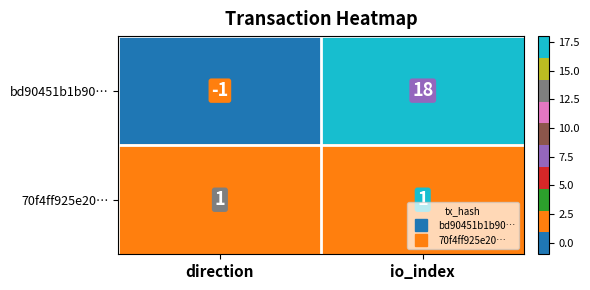

Is it true that 70f4ff925e20… equals 2 at io_index?

False